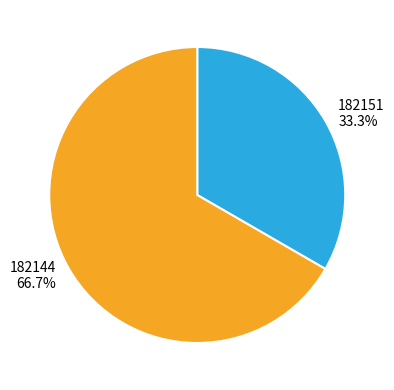

Rank the categories by value from highest to lowest.

182144, 182151